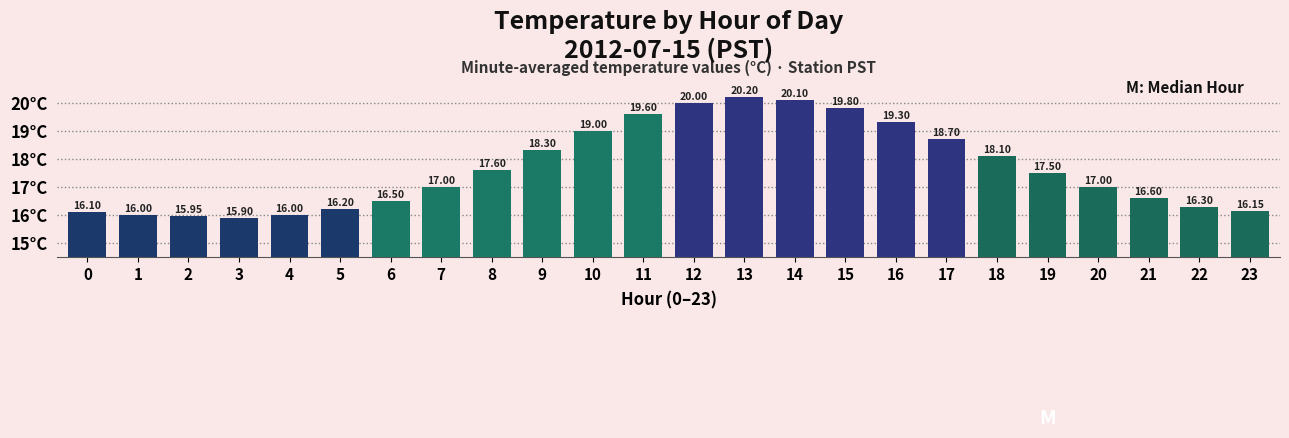

What is the value of the 14th bar from the left?

20.2